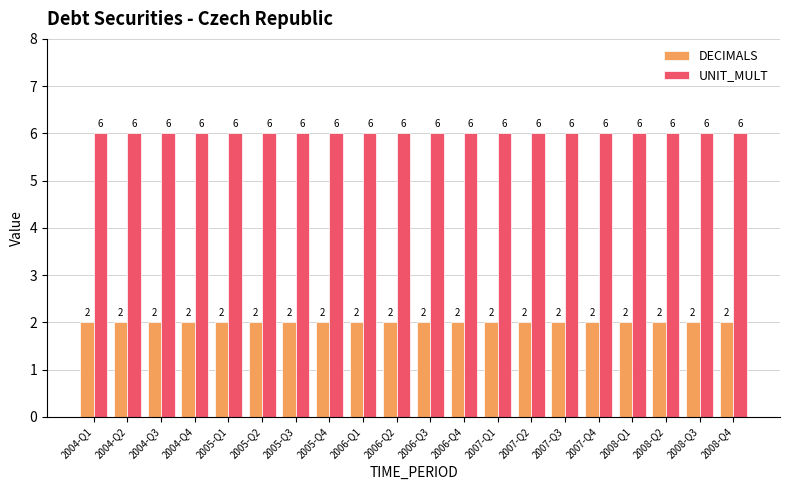

Count the number of categories in the chart.

20